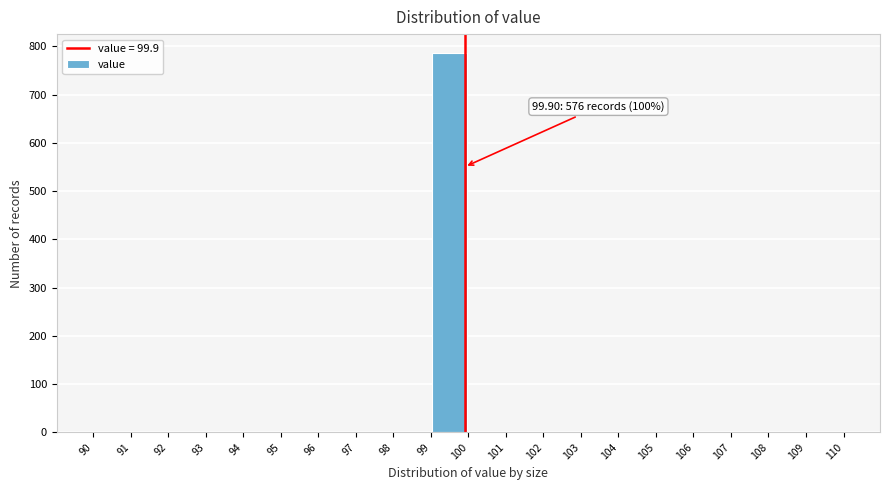

Which range on the x-axis has the tallest bar?

99 to 100